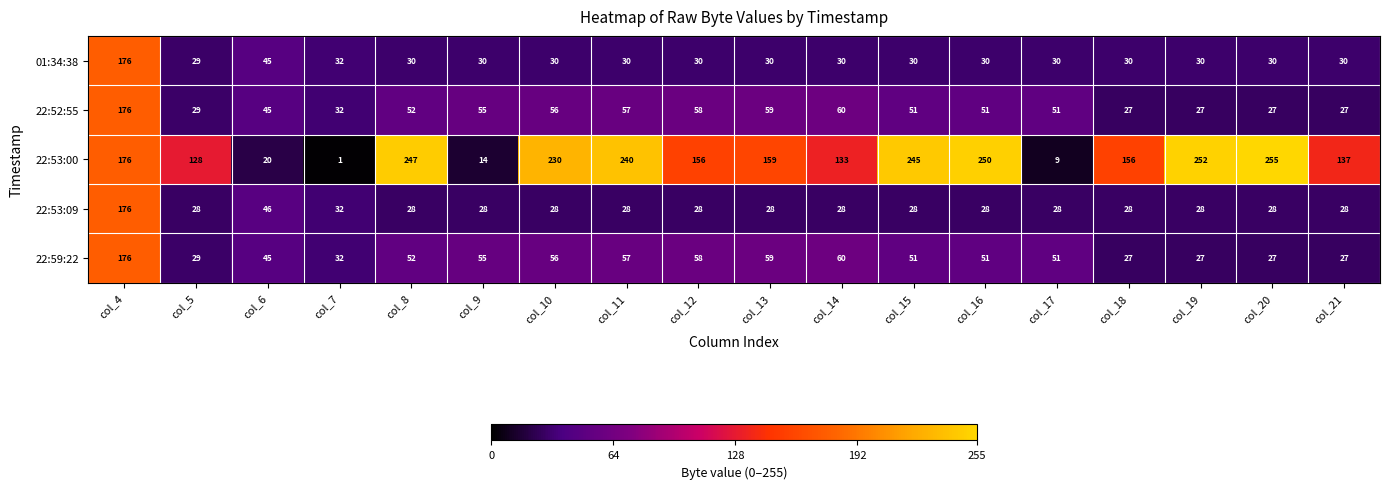

What is the total value across all series at col_8?

409